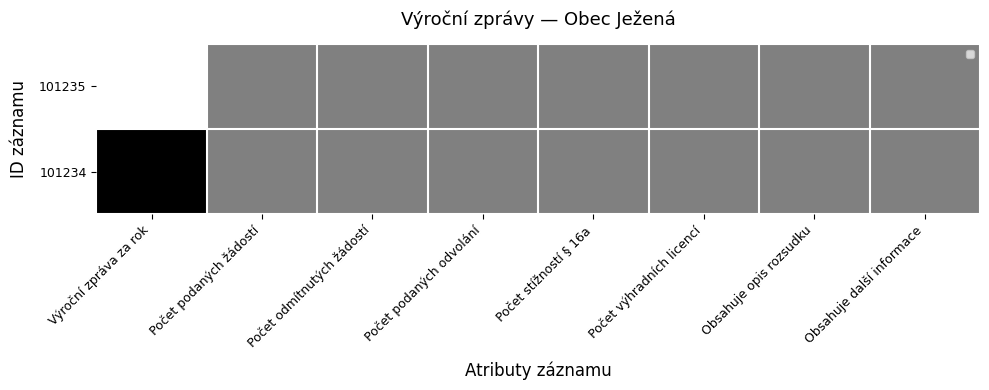

At Obsahuje další informace, list the series in order from smallest to largest.

101235, 101234